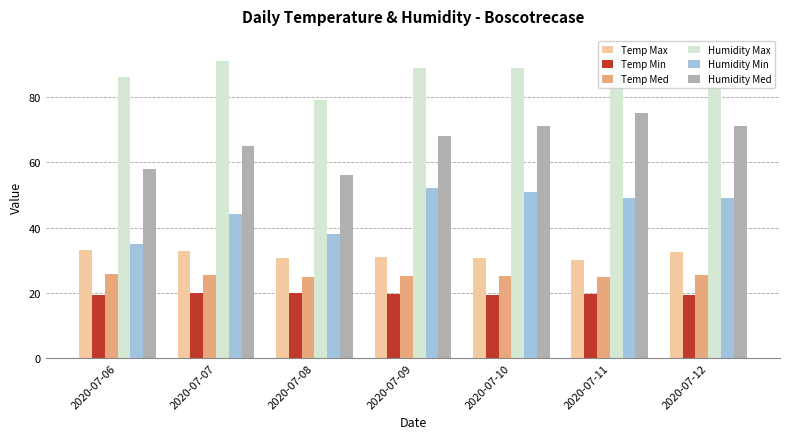

What is the maximum value for Humidity Max?

94.0